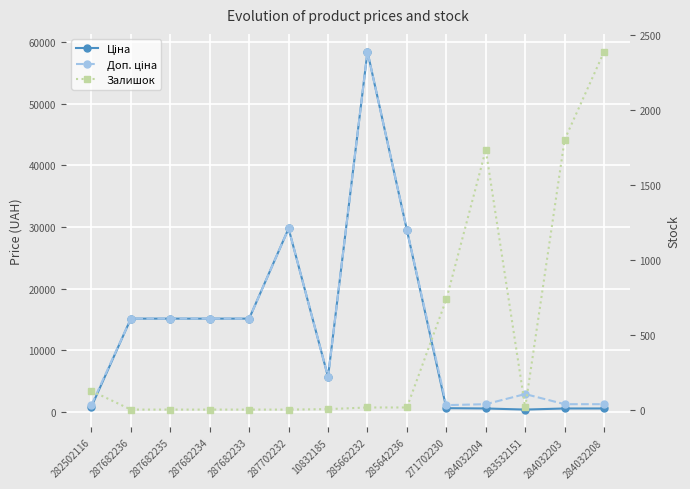

What is the sum of the Залишок values at 287682234 and 285662232?

14.0